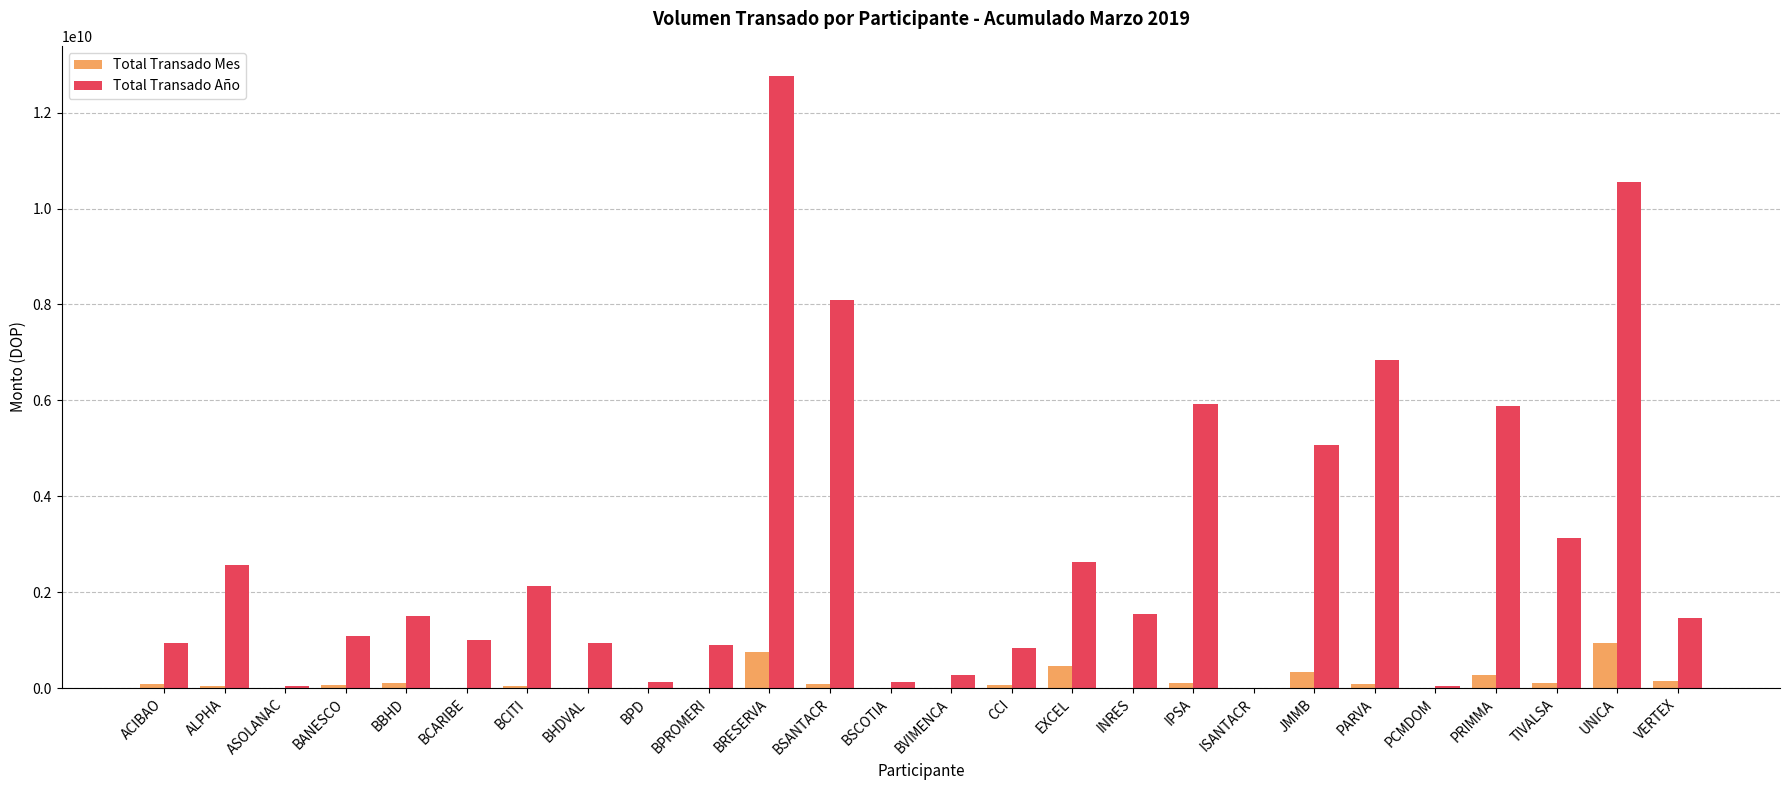

Count the number of data series in this chart.

2